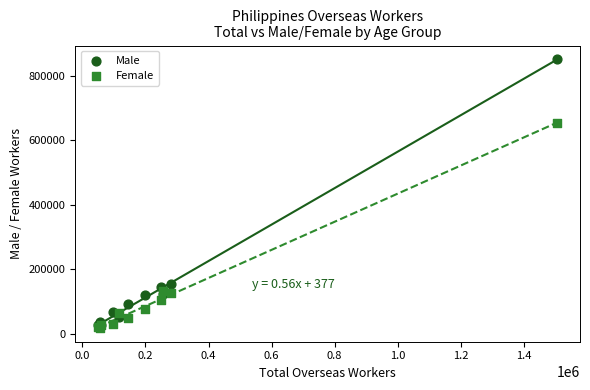

Across all series, what Y value is closest to 434964?

653241